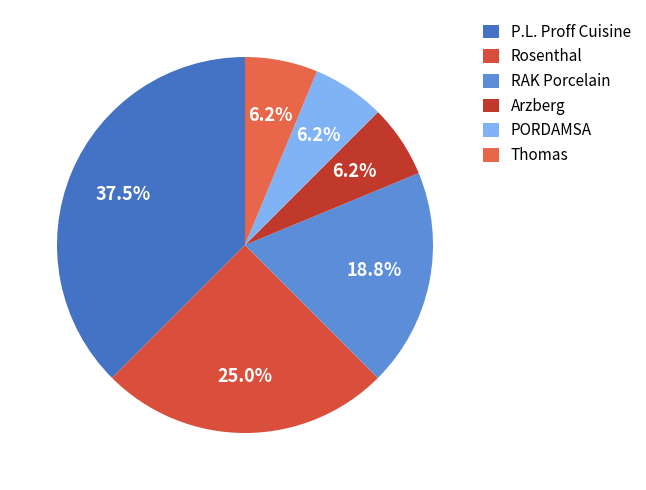

True or false: Rosenthal accounts for 15% of the total.

False